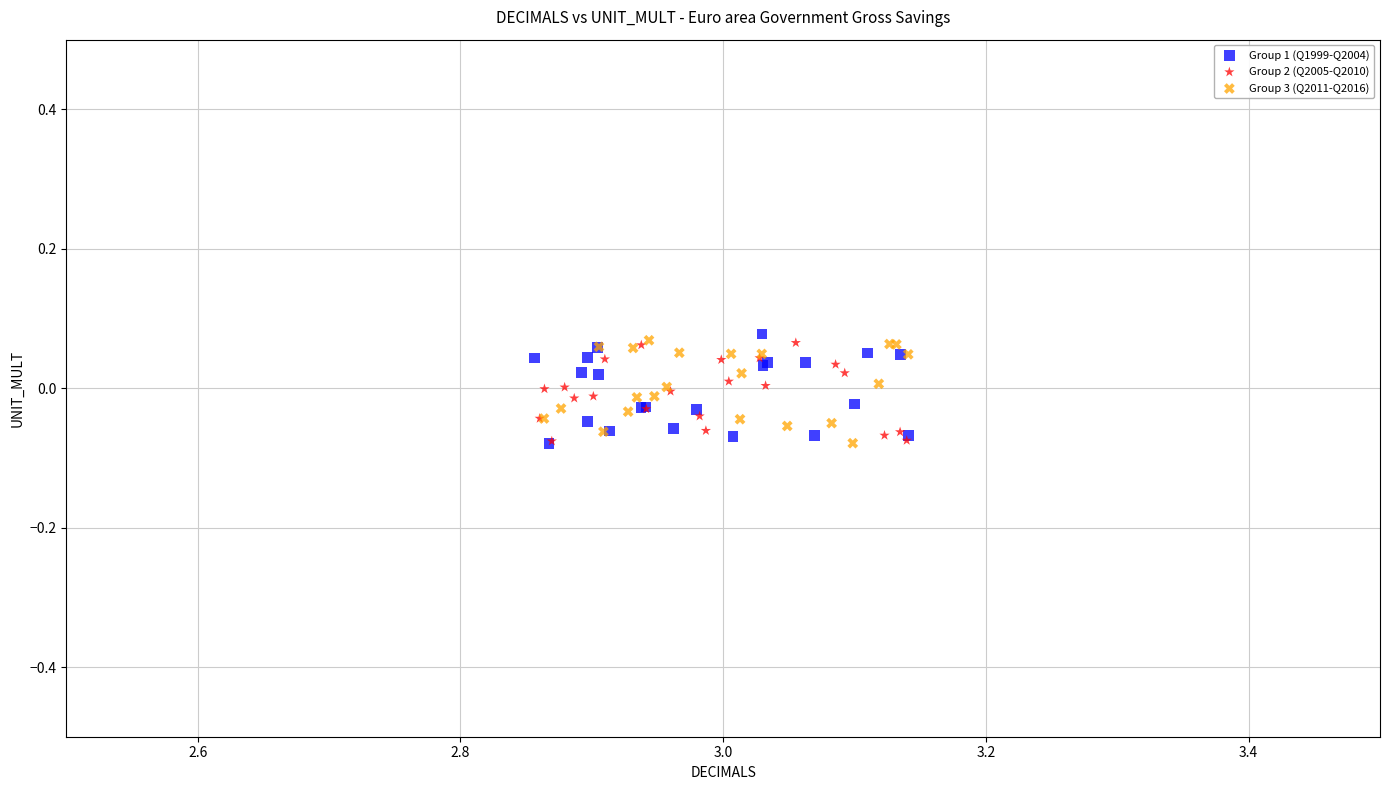

What are all the series names shown in the legend?

Group 1 (Q1999-Q2004), Group 2 (Q2005-Q2010), Group 3 (Q2011-Q2016)